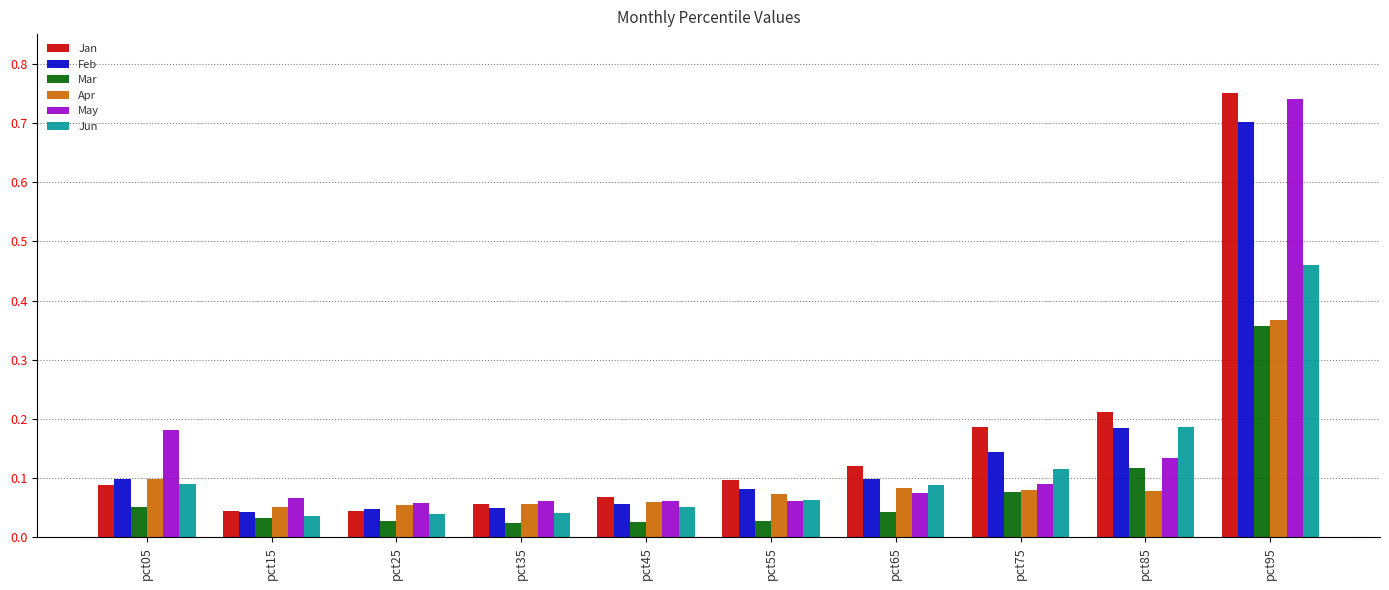

The Apr series shows 0.1 at pct05. True or false?

True